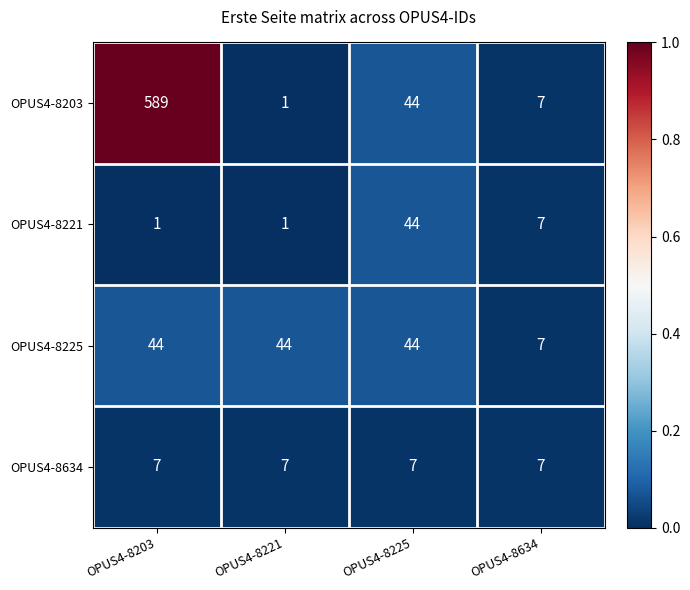

At which category is the sum across all series the highest?

OPUS4-8203